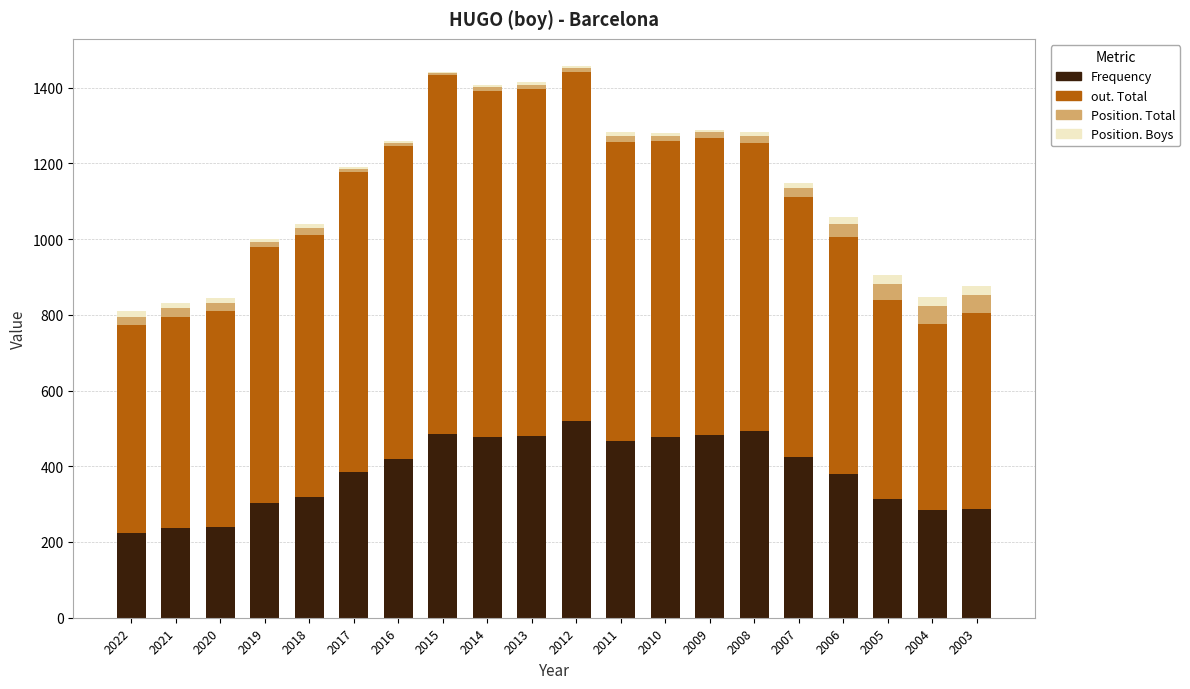

The value of Frequency at 2022 is 225. True or false?

True